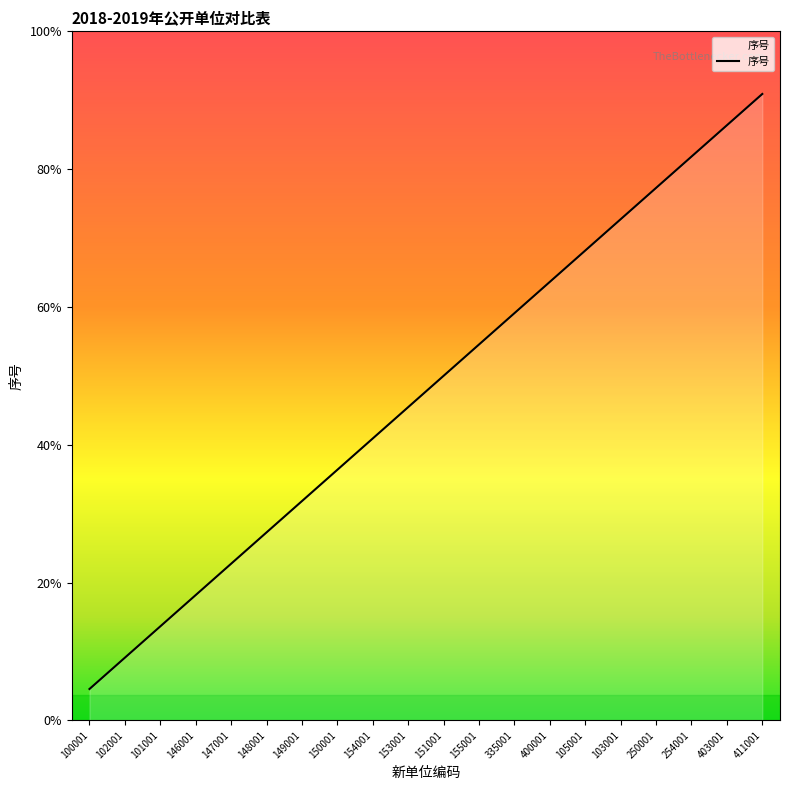

Reading left to right, list all the values displayed in this chart.

1	2	3	4	5	6	7	8	9	10	11	12	13	14	15	16	17	18	19	20